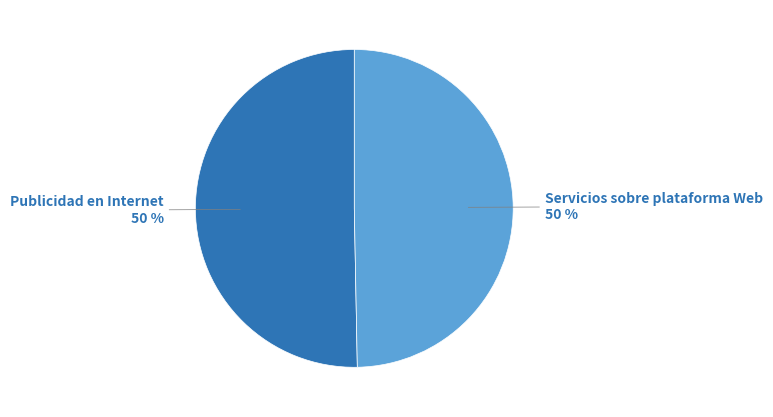

What is the ratio of the value at Servicios sobre plataforma Web to the value at Publicidad en Internet?

1.0